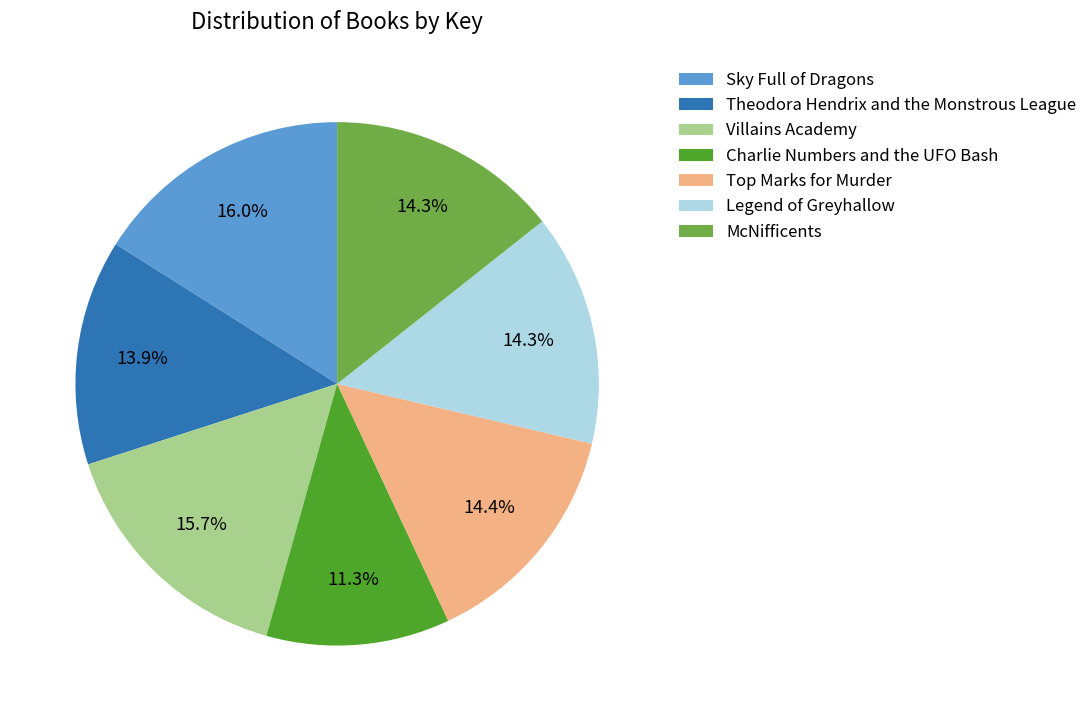

Do Legend of Greyhallow and Sky Full of Dragons together represent more than half of the pie?

No